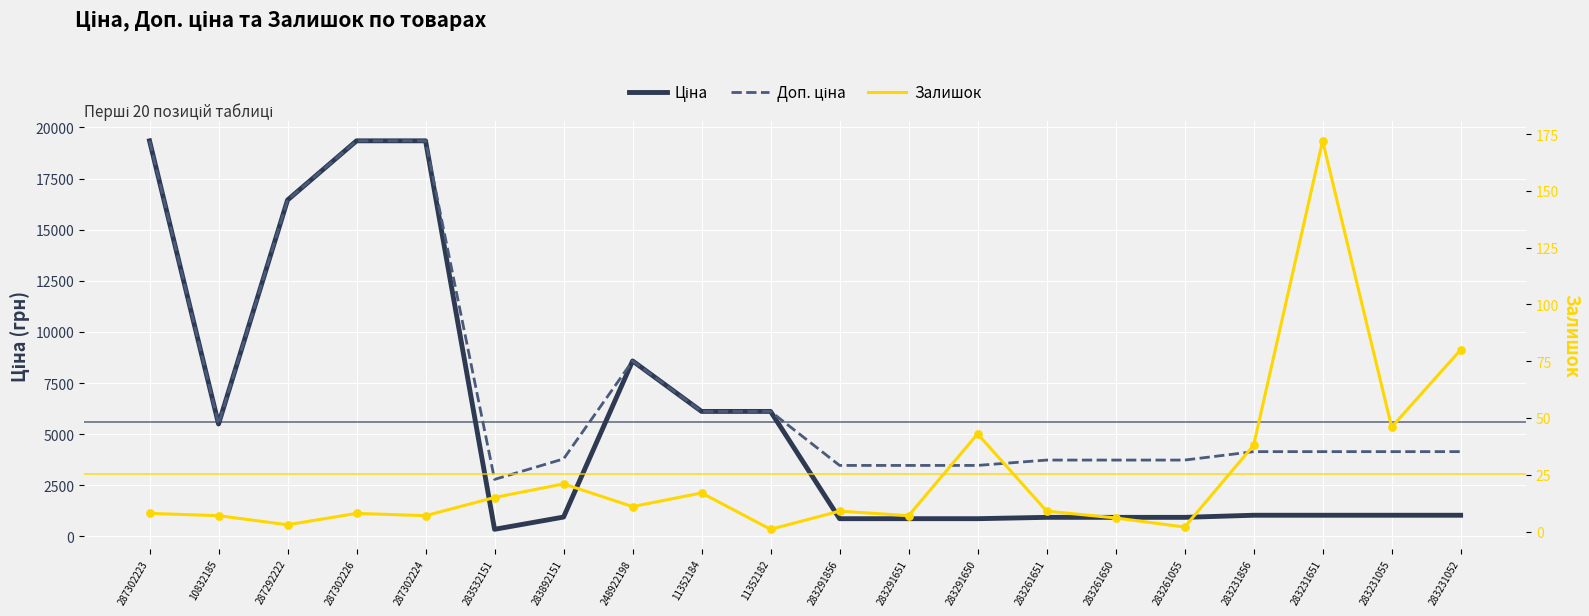

What is the total value across all series at 287302224?

38693.1